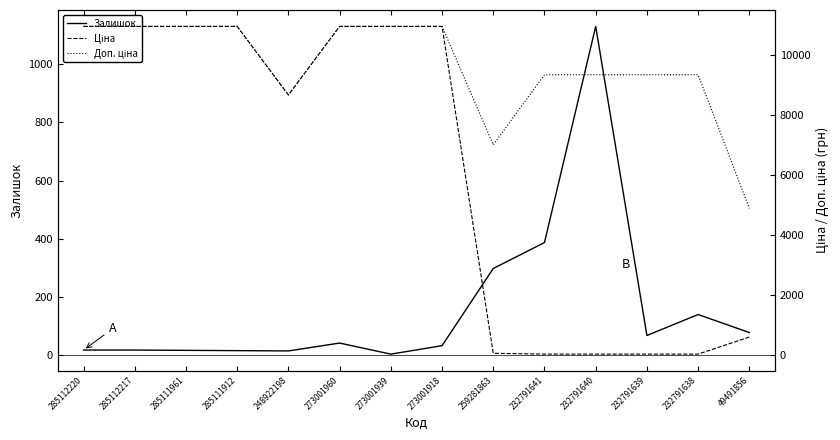

Rank the series by their average value, from lowest to highest.

Залишок, Ціна, Доп. ціна